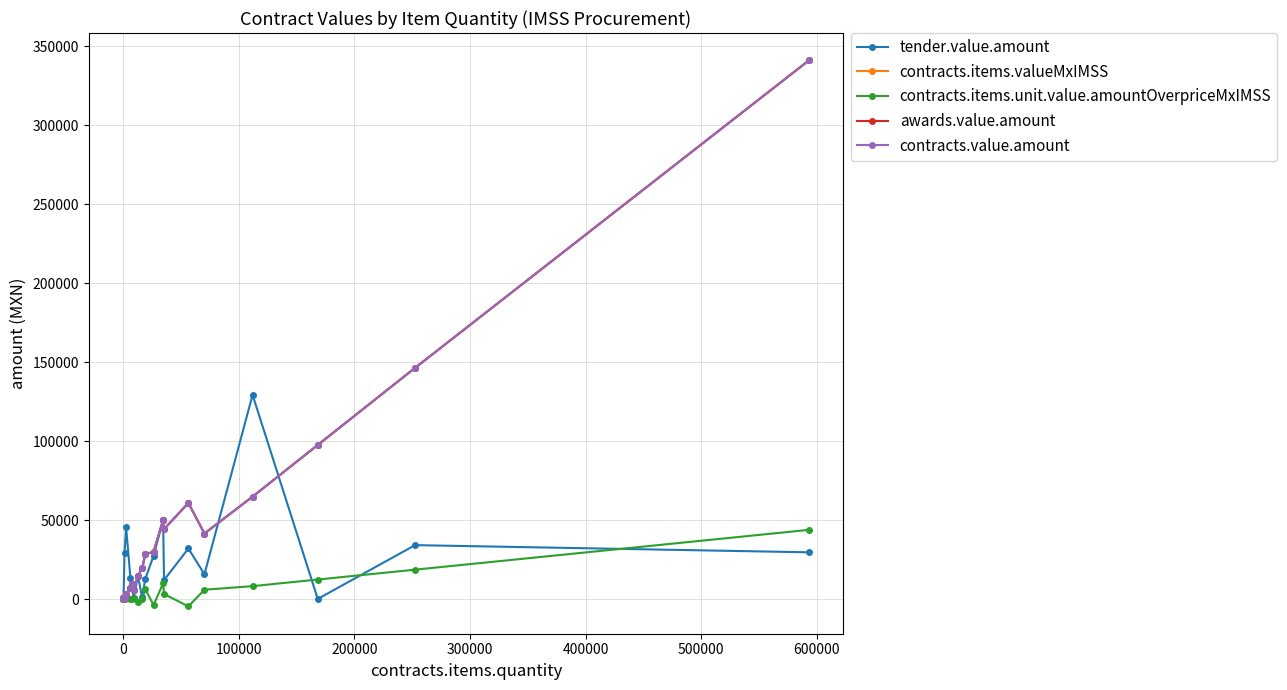

True or false: contracts.items.valueMxIMSS and awards.value.amount intersect in this chart.

False